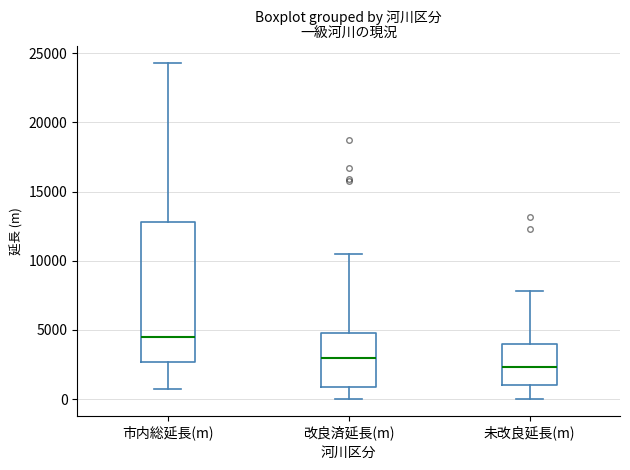

Reading left to right, read every box against the y-axis: the position of its median line, the range the box covers, and the ends of its whiskers. The values are not printed on the chart, so give them approximately, as read against the axis.

市内総延長(m): median 4500, box 2500 to 13000, whiskers 500 to 24500
改良済延長(m): median 3000, box 1000 to 5000, whiskers 0 to 10500
未改良延長(m): median 2500, box 1000 to 4000, whiskers 0 to 8000